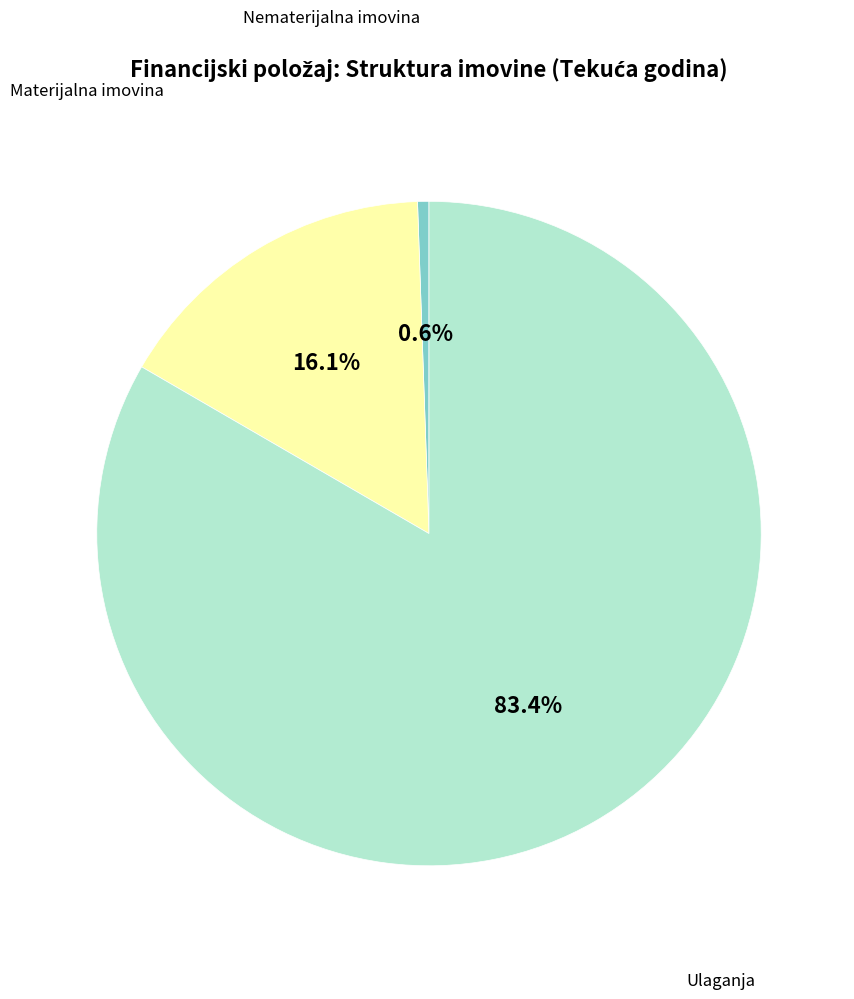

Does any single category account for the majority?

Yes